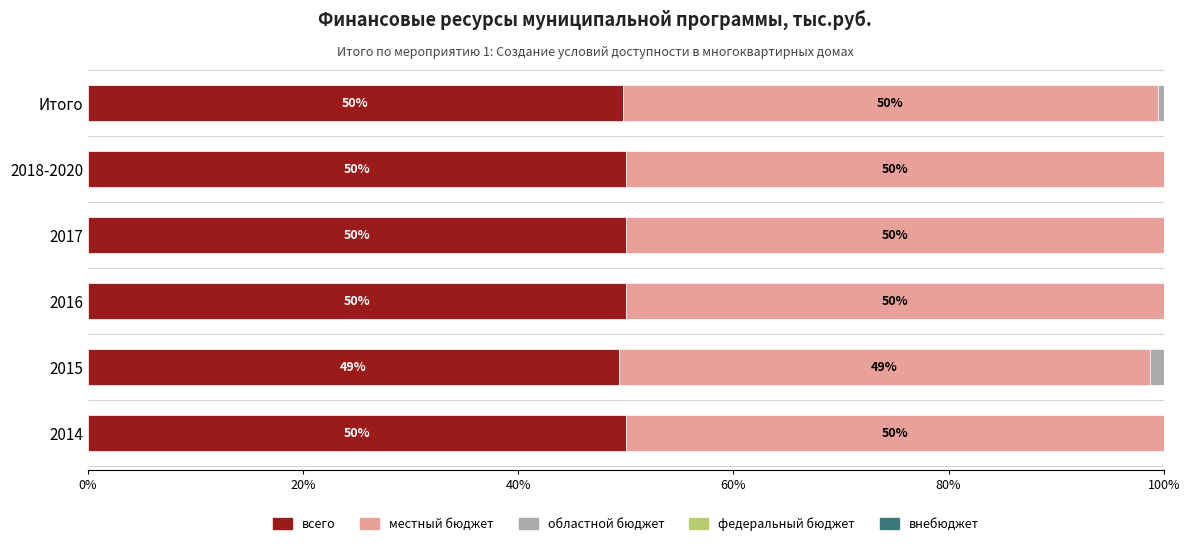

True or false: всего has a value of 49.7 at Итого.

True